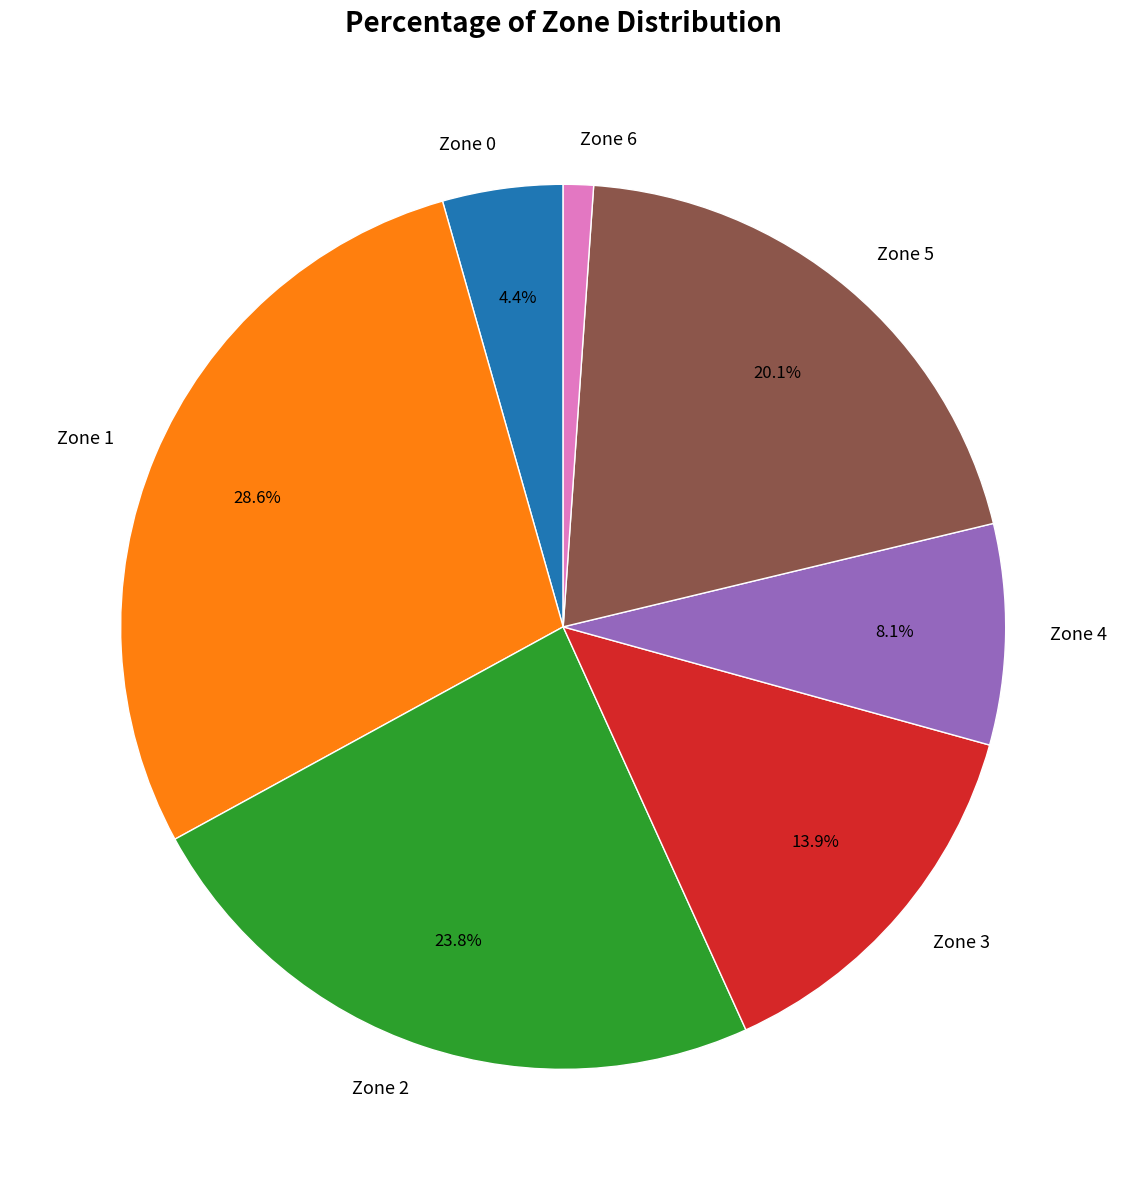

Combined, do Zone 5 and Zone 2 account for over 50%?

No